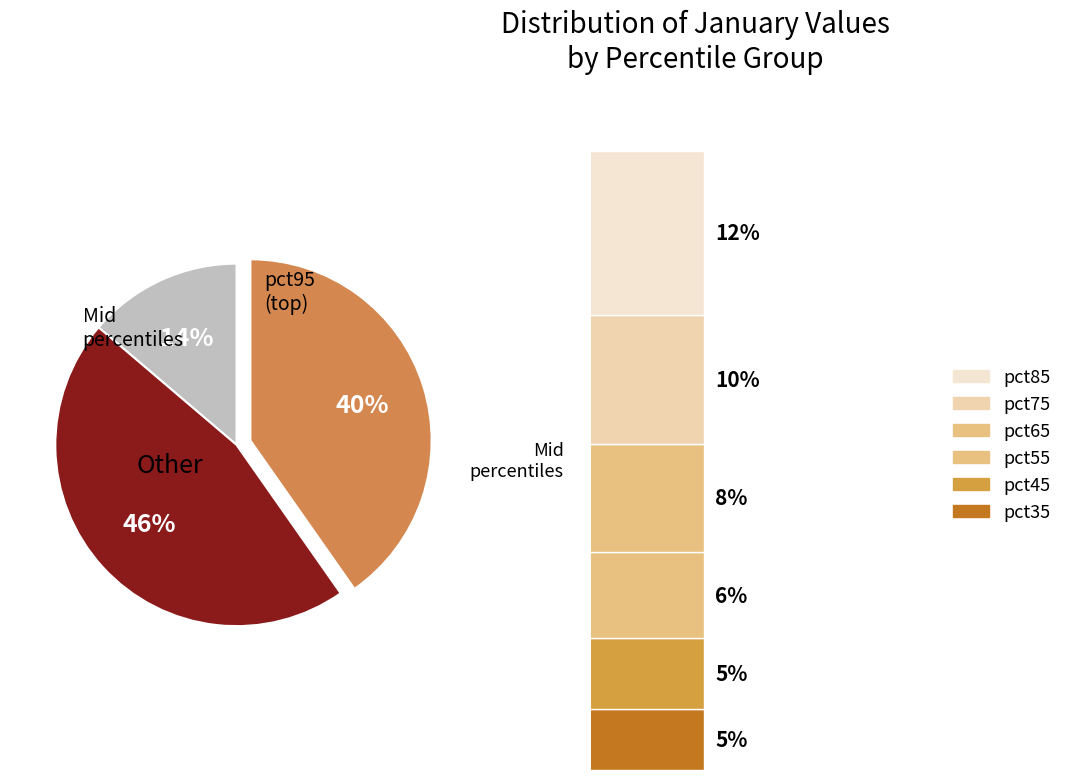

Does any single category account for the majority?

No